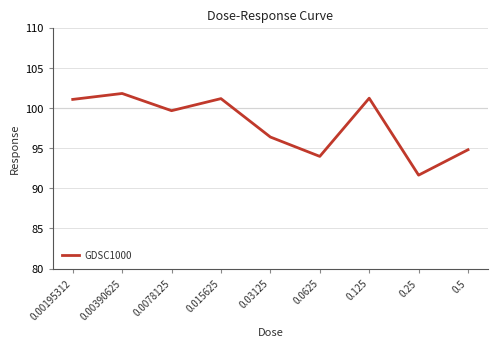

Between 0.00195312 and 0.5, which is larger?

0.00195312